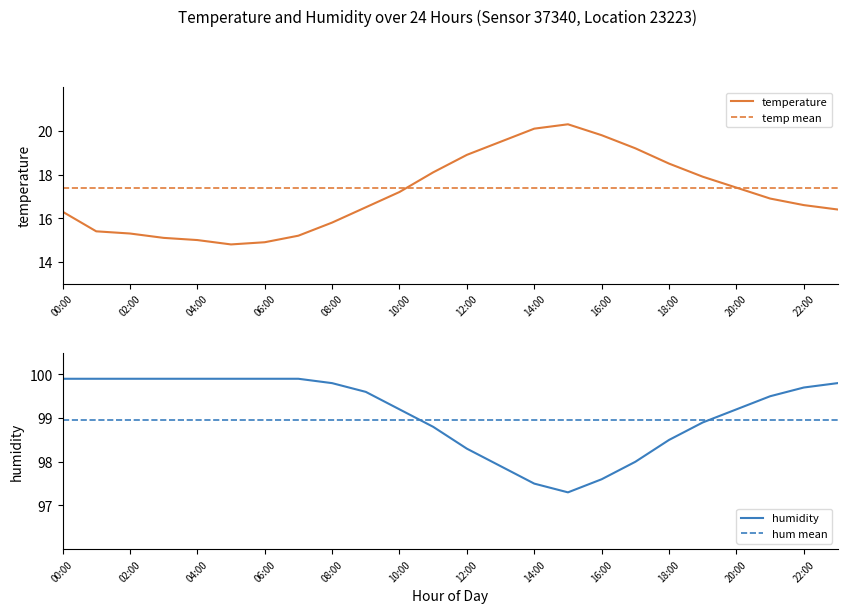

What is the value of the temperature point at the 7th from the left?

14.9